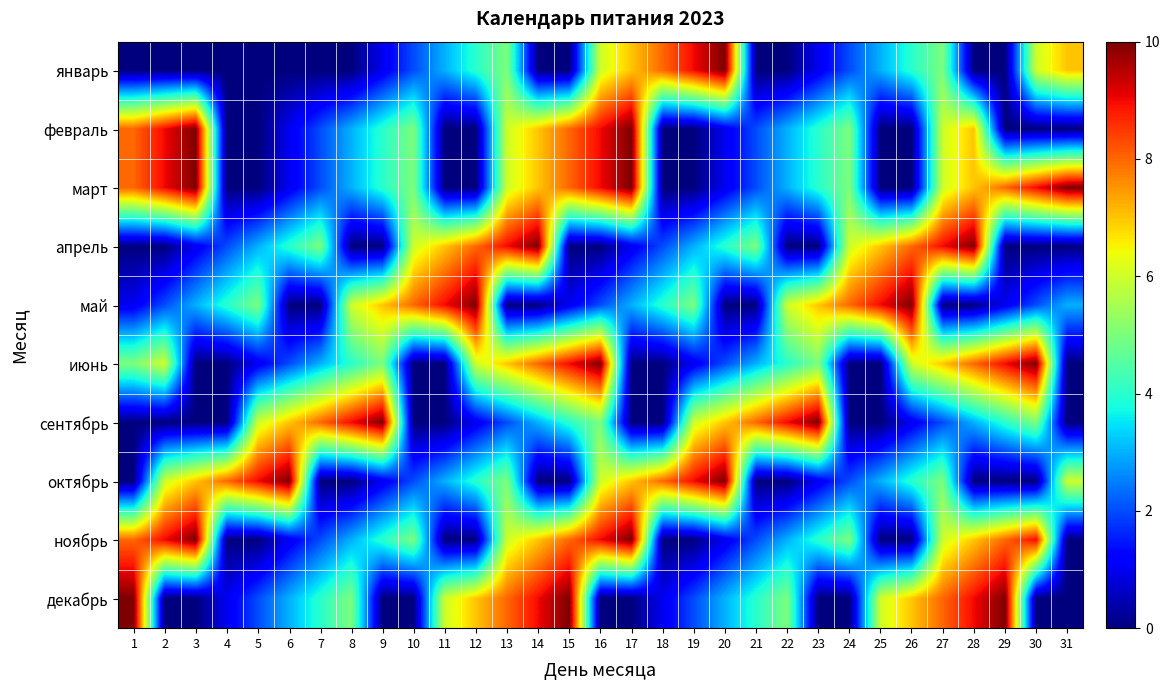

How many data points does each series have?

31